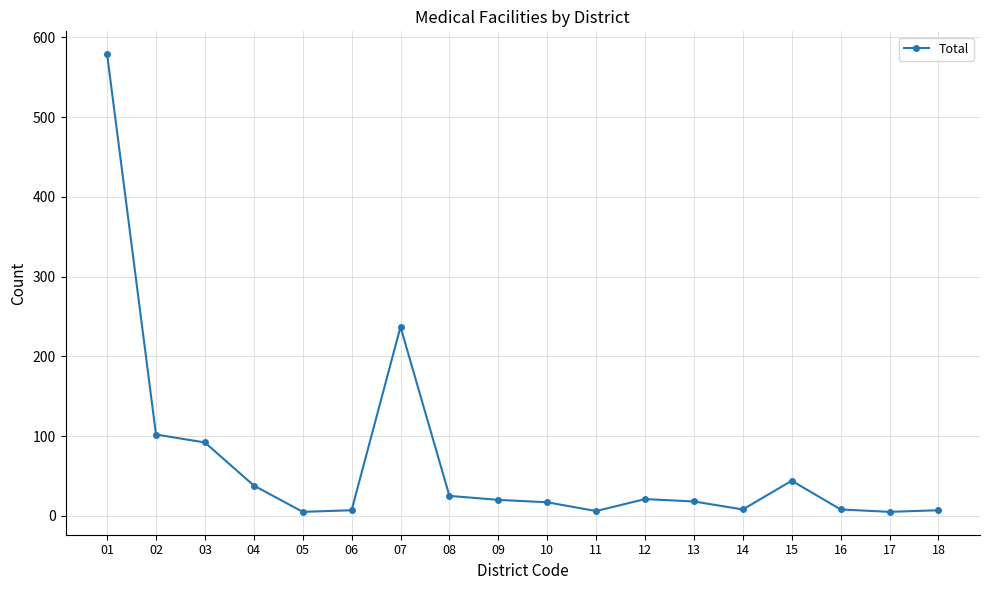

What is the ratio of the value at 12 to the value at 14?

2.6